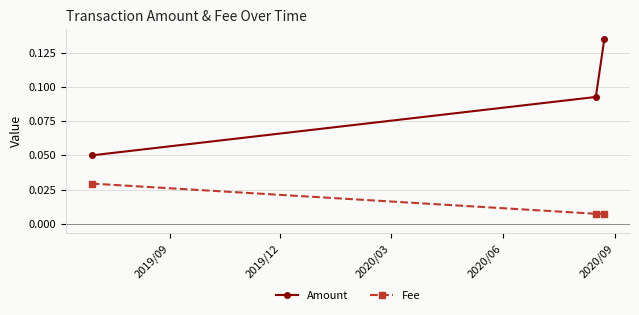

Which series has the largest total across all categories?

Amount